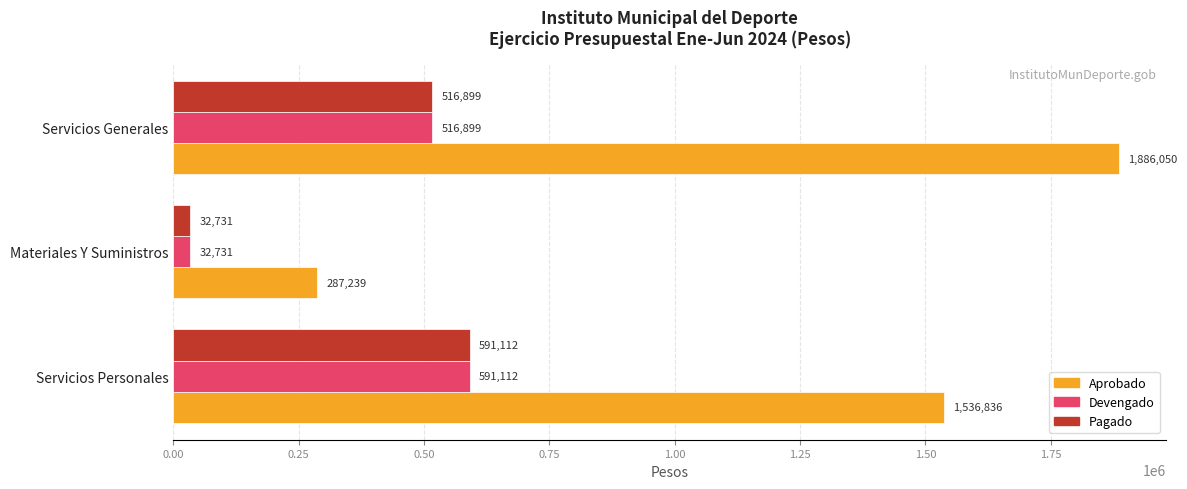

How many values in the Pagado series exceed 516898?

2